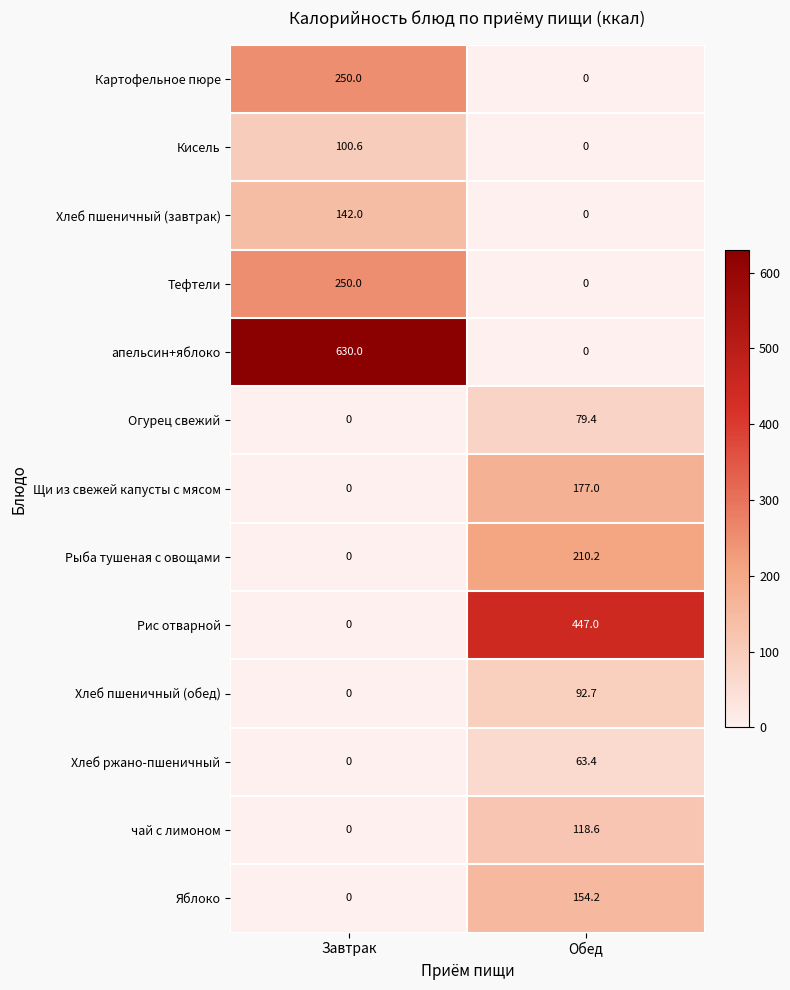

What is the difference between the highest and lowest values at Обед?

447.0